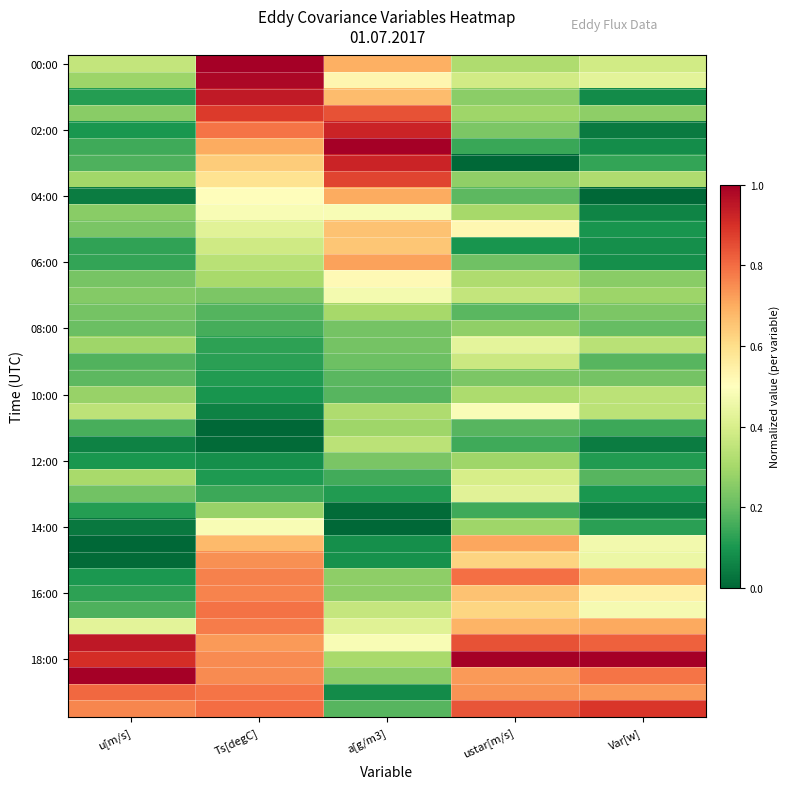

At how many categories does at least one series exceed 0?

5